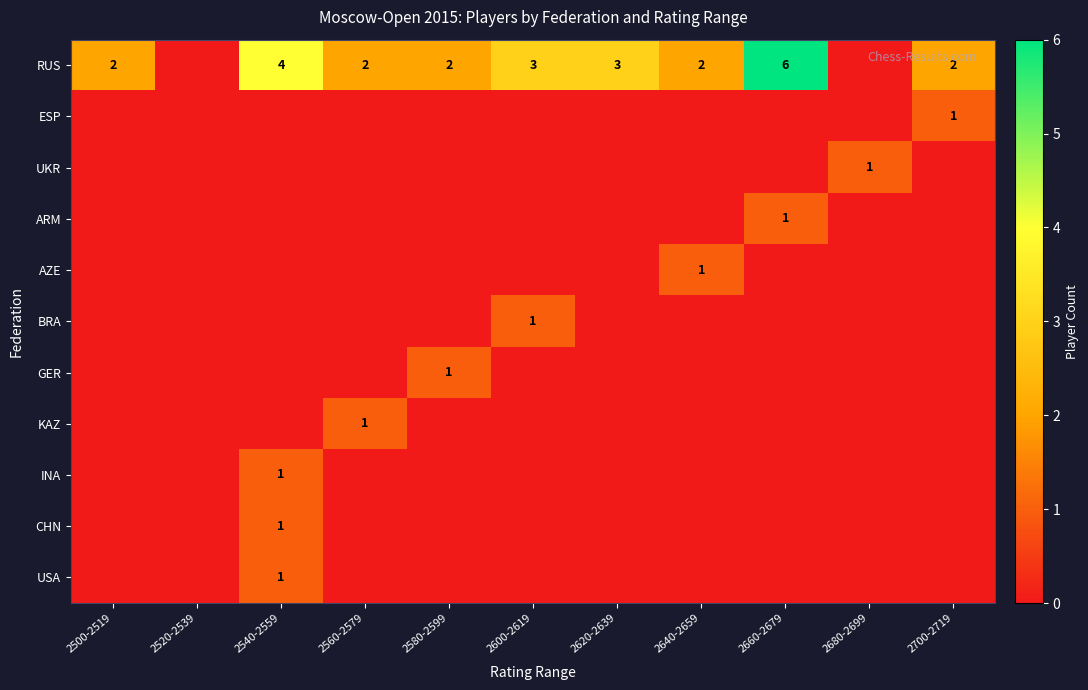

Which series has the largest total across all categories?

RUS